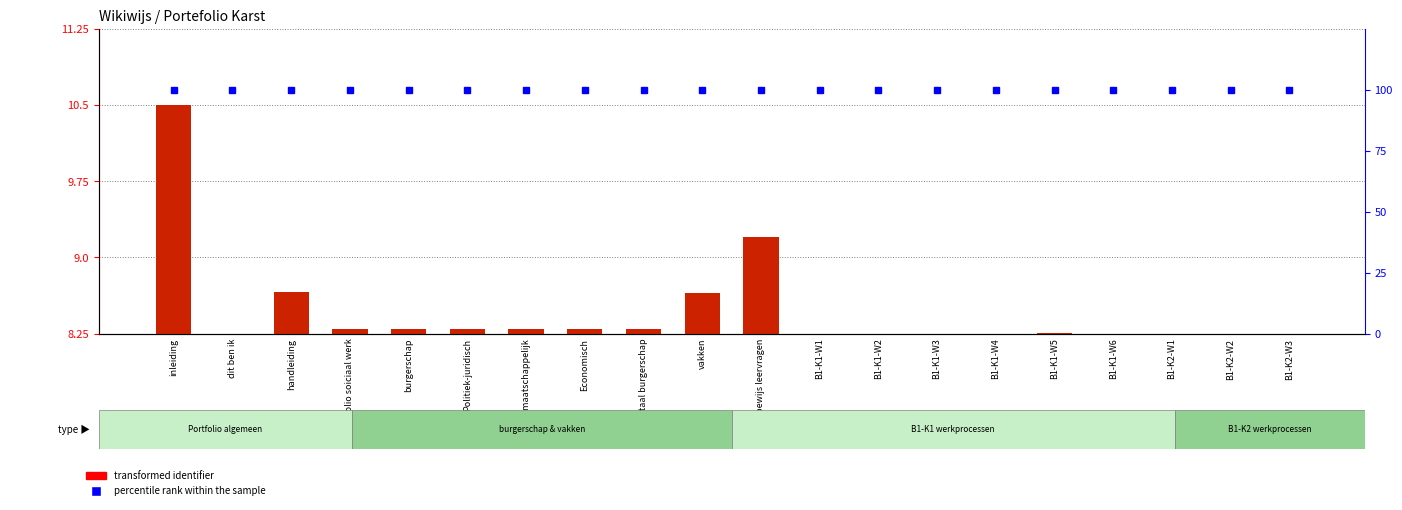

What is the value of the percentile rank within the sample bar at the 8th from the left?

100.0